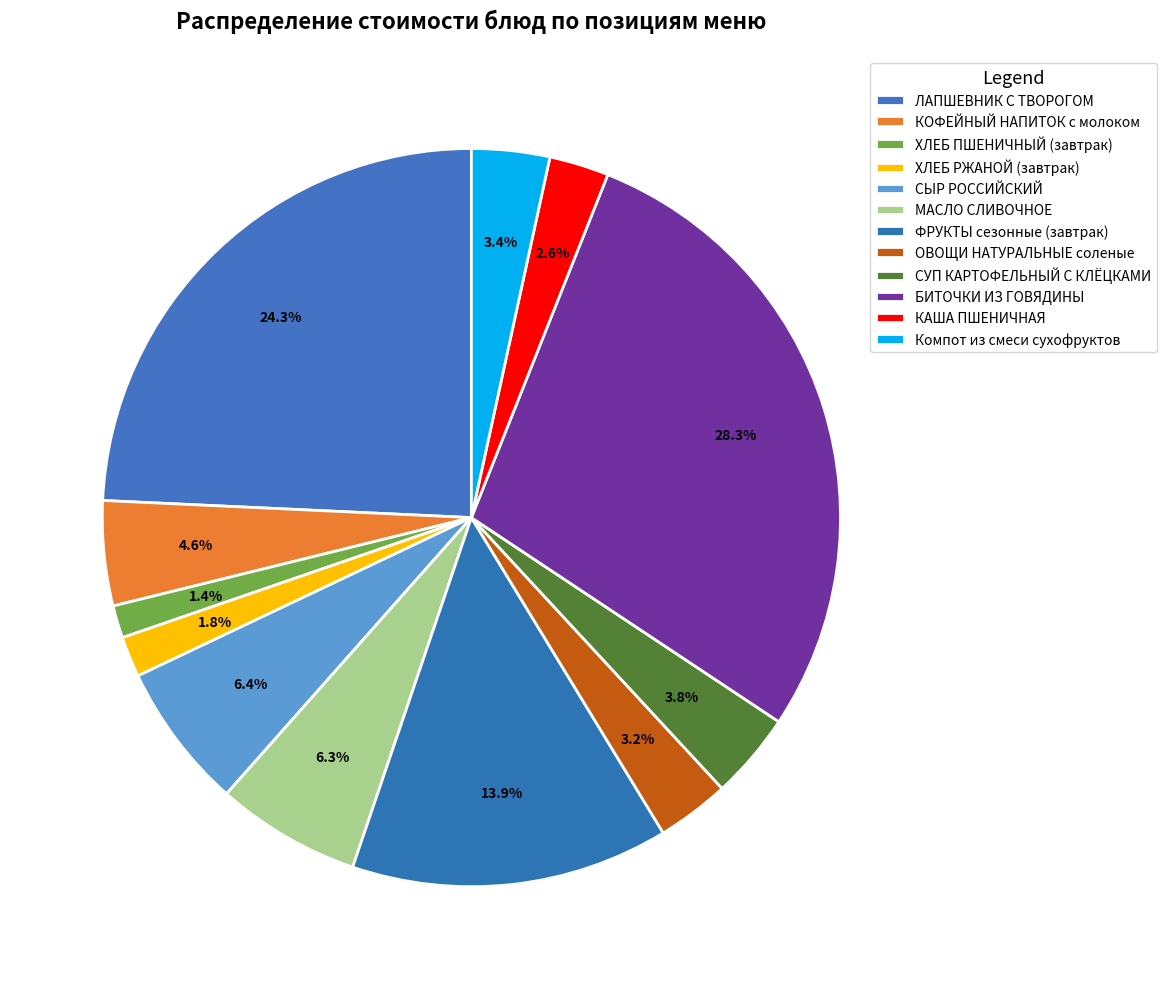

Which category has the biggest portion of the pie?

БИТОЧКИ ИЗ ГОВЯДИНЫ